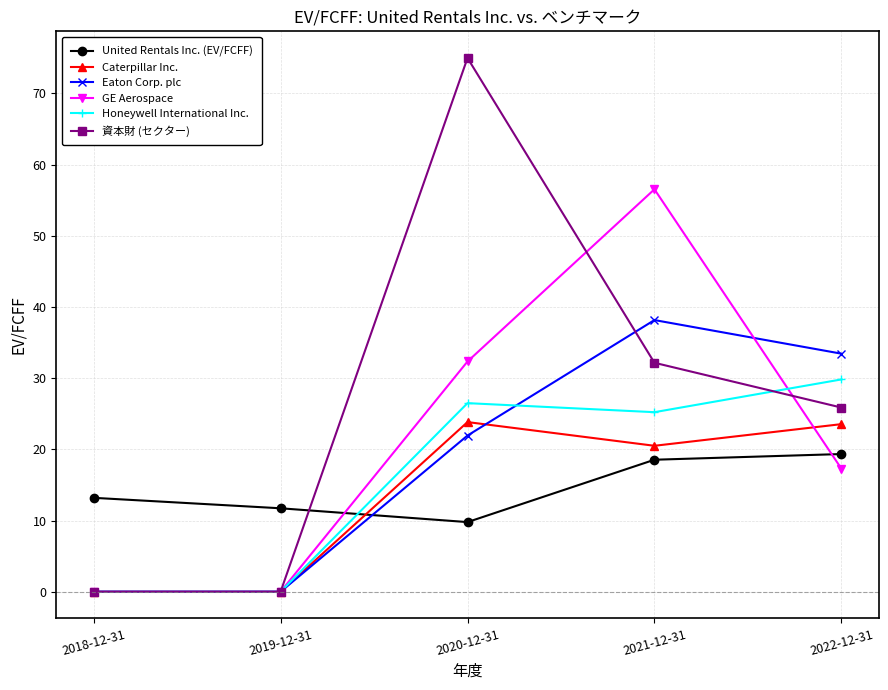

Which series has the largest range (max minus min)?

資本財 (セクター)